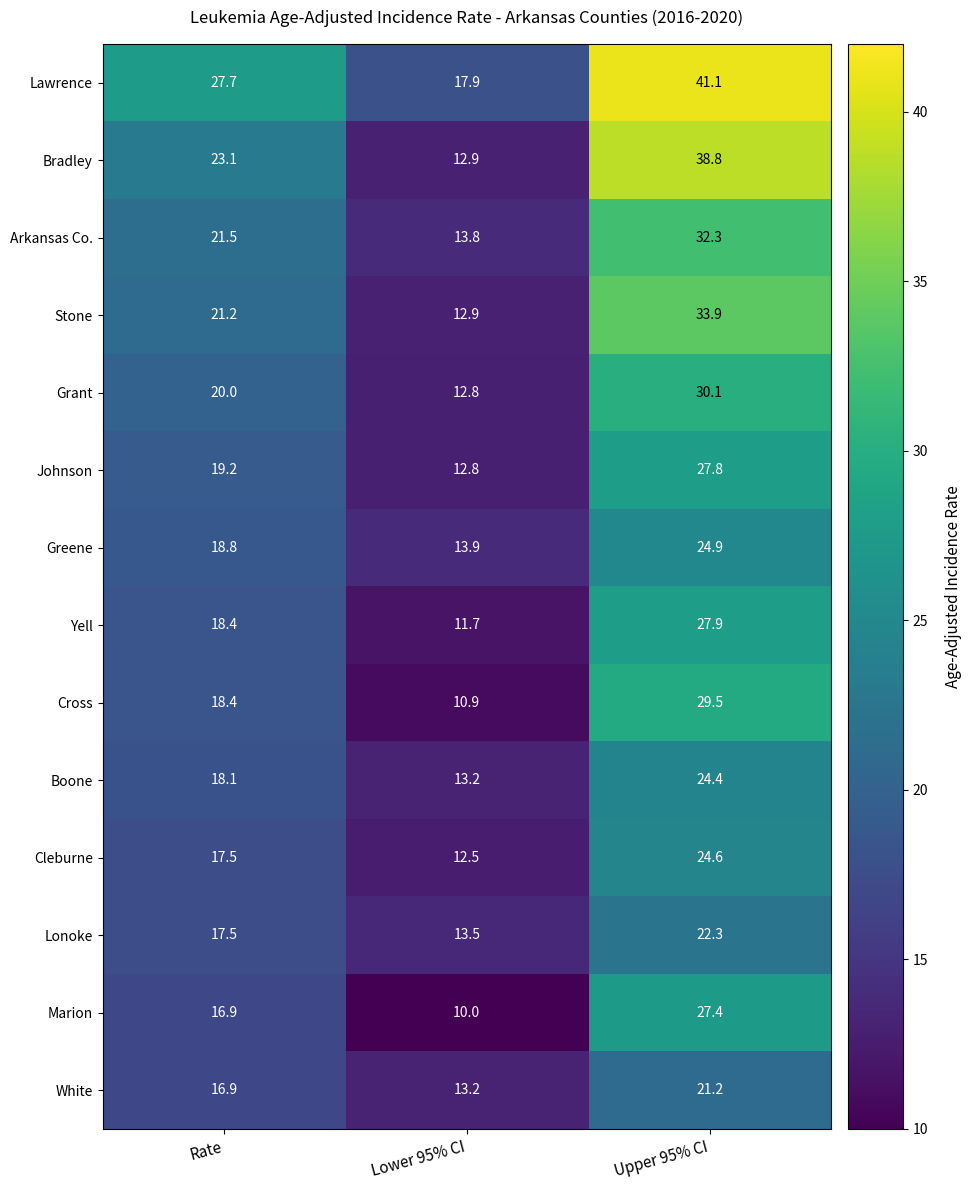

The Cleburne series shows 7.4 at Lower 95% CI. True or false?

False